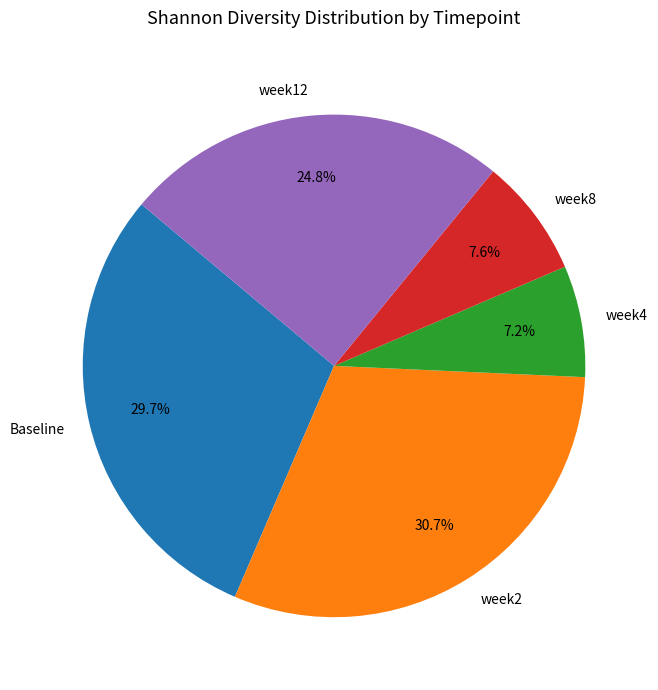

What is the total percentage of week4 and week2?

37.9%